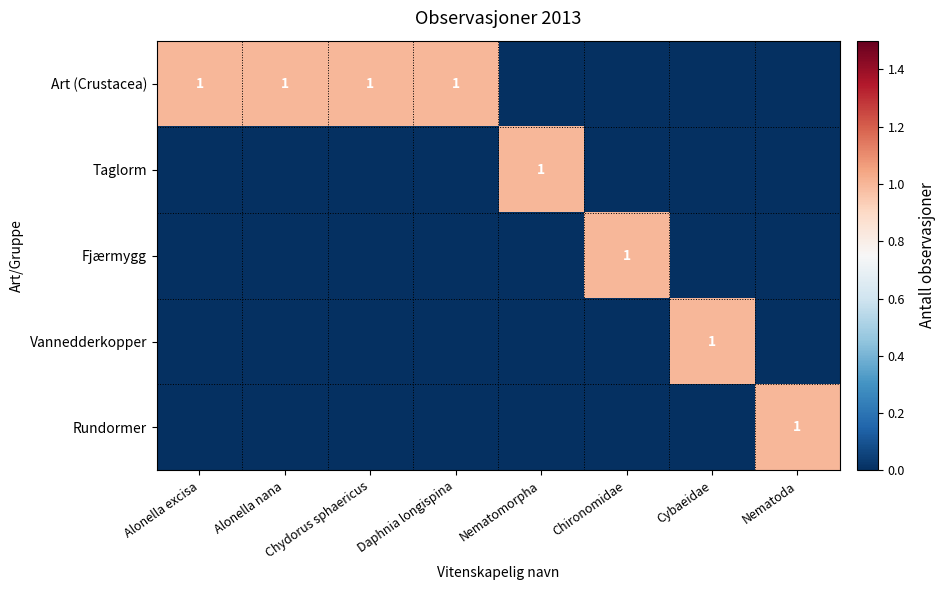

The Art (Crustacea) series shows 1 at Chydorus sphaericus. True or false?

True